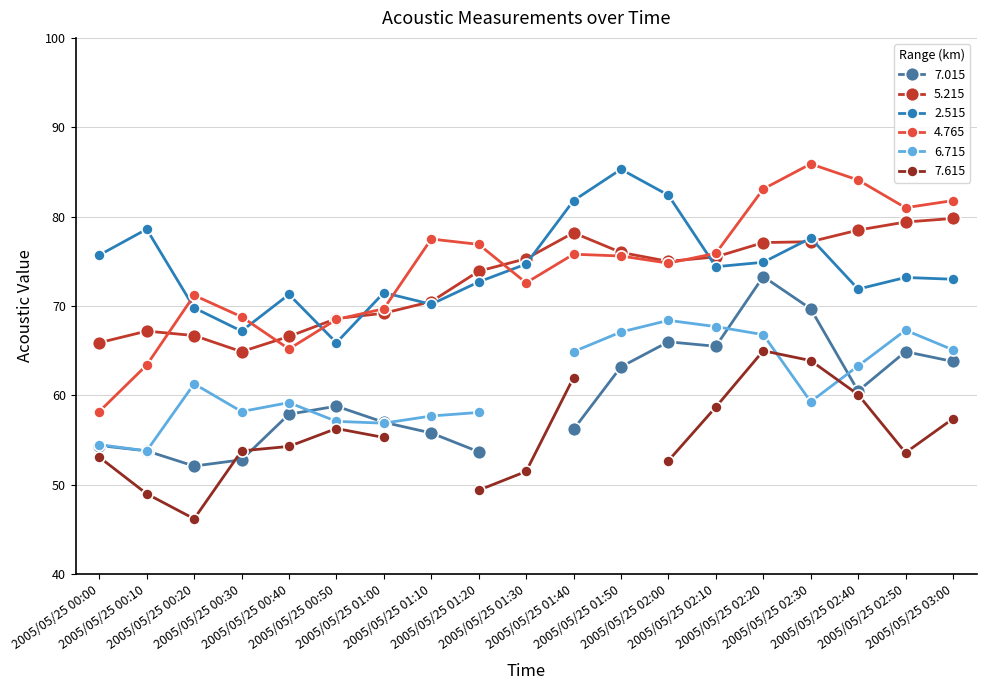

At which category does 5.215 reach its first local peak?

2005/05/25 00:10